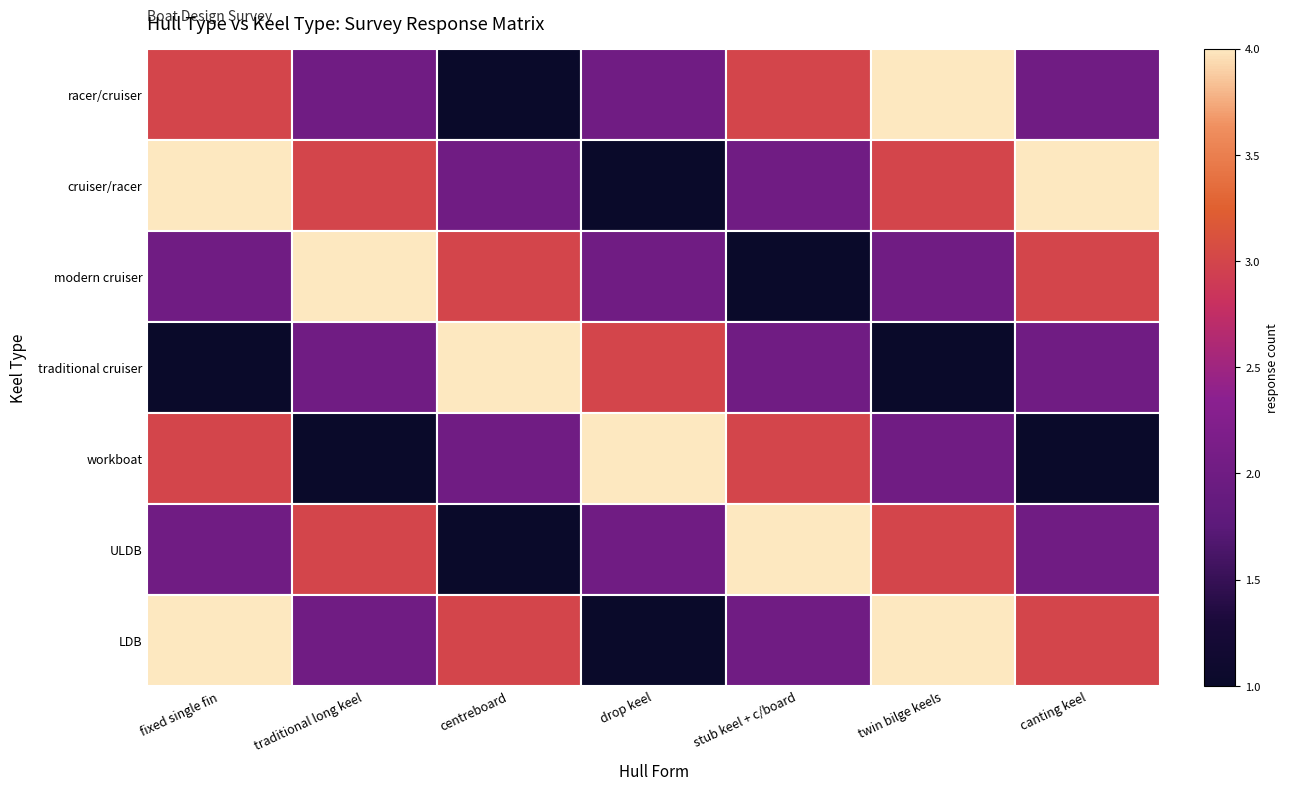

Which has a higher value, stub keel + c/board or fixed single fin?

stub keel + c/board